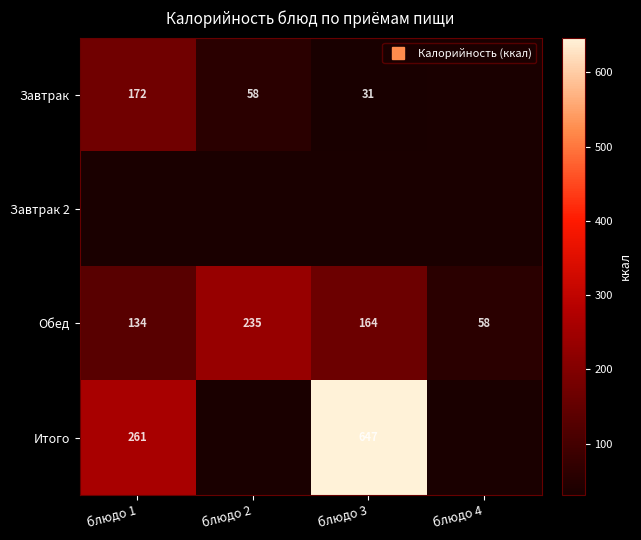

At how many categories does at least one series exceed 553?

1